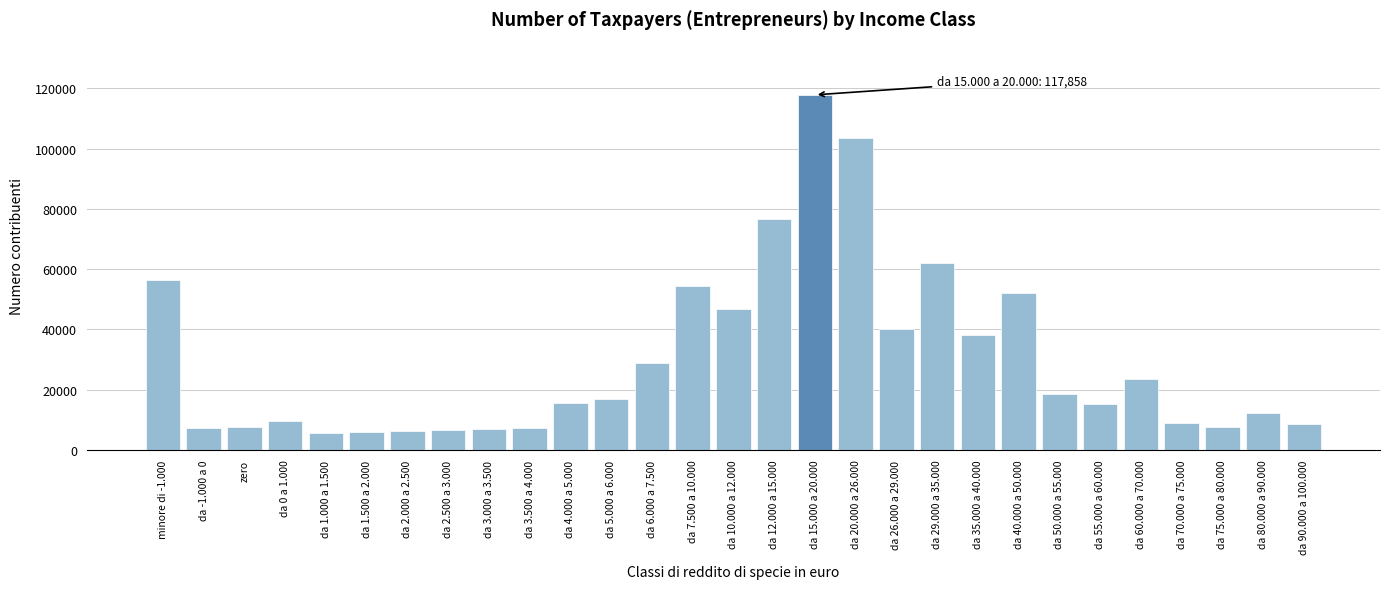

What is the difference between the maximum and second lowest values?

112060